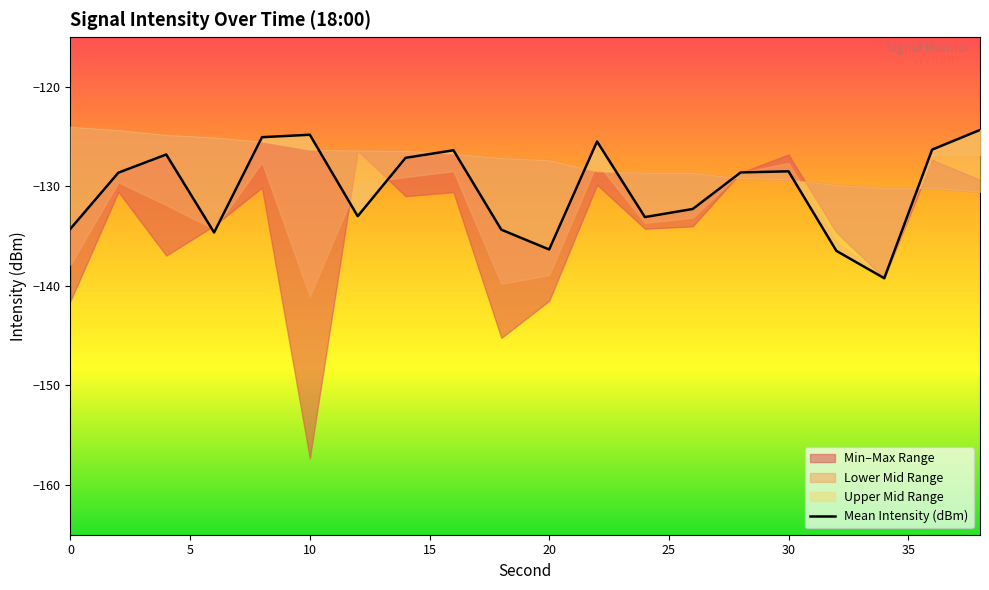

How many data points are less than -128?

12